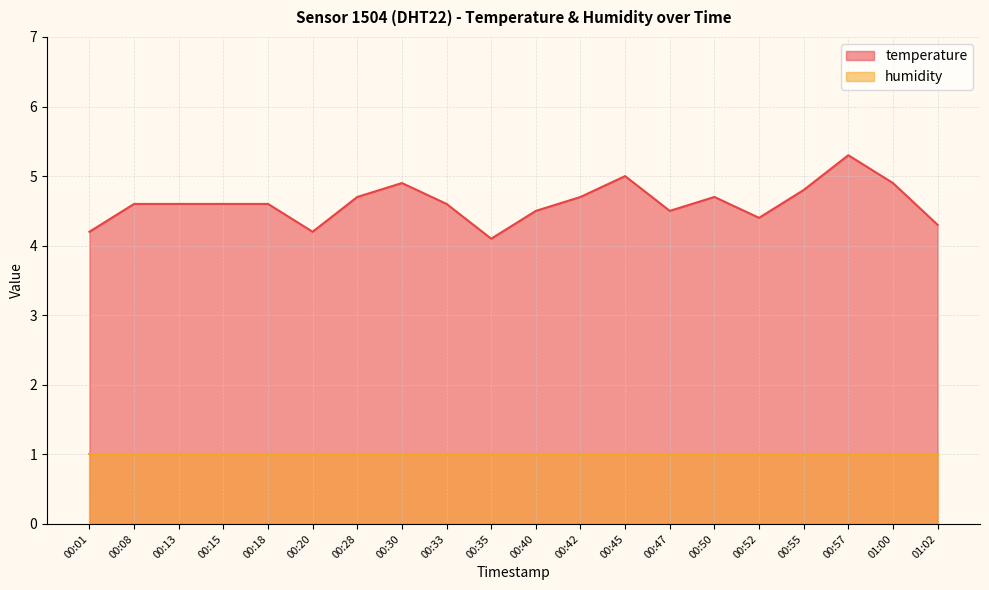

Rank the categories by value from highest to lowest.

00:57, 00:45, 00:30, 01:00, 00:55, 00:28, 00:42, 00:50, 00:08, 00:13, 00:15, 00:18, 00:33, 00:40, 00:47, 00:52, 01:02, 00:01, 00:20, 00:35